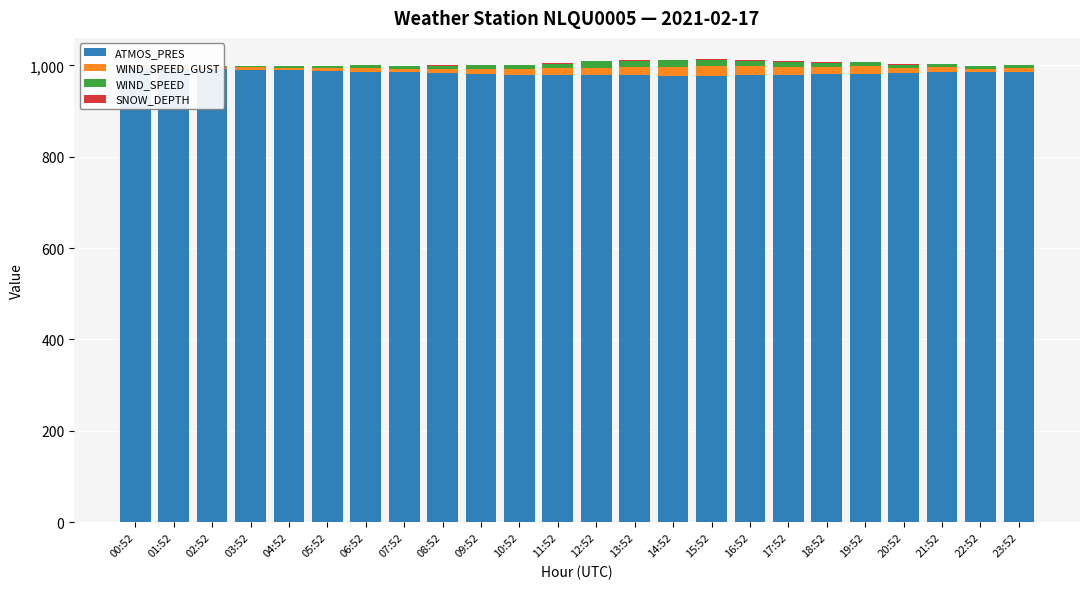

What is the sum of the SNOW_DEPTH values at 15:52 and 17:52?

1.5